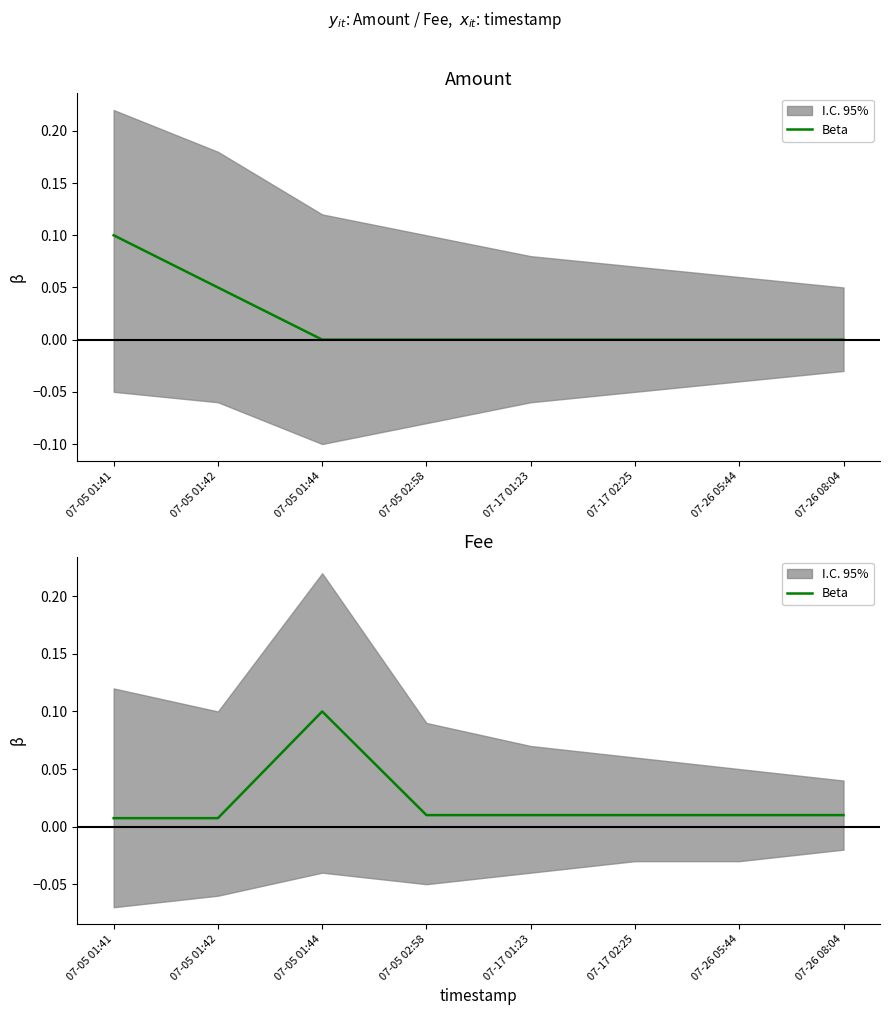

Is it true that the value at 07-05 01:44 is 0.1?

False